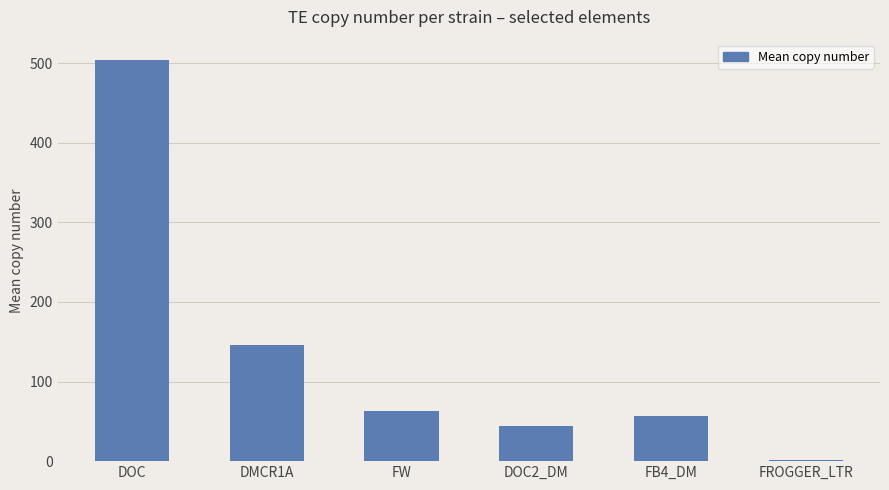

Which label corresponds to the largest value in the chart?

DOC